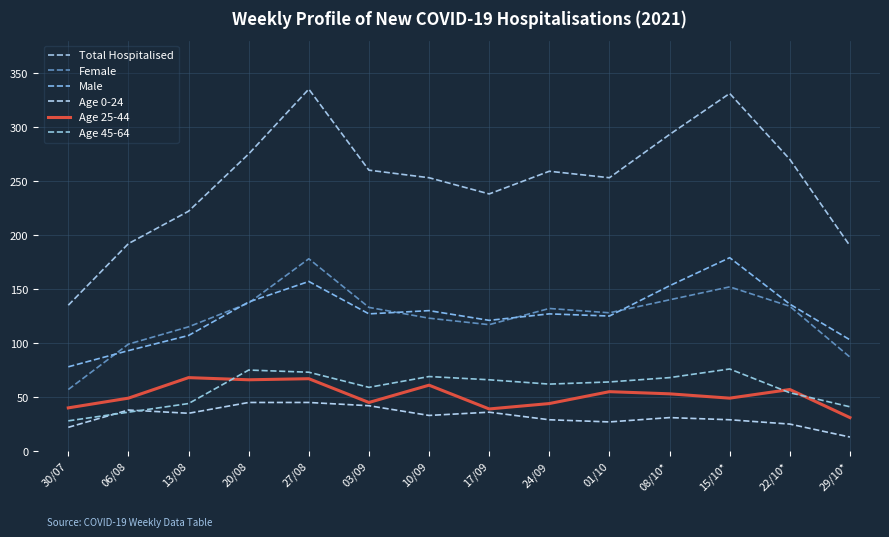

Between 08/10* and 06/08, which is larger?

08/10*